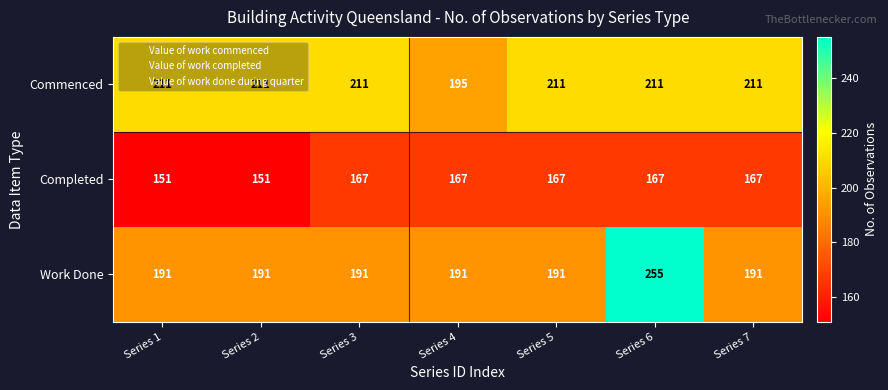

True or false: Completed has a value of 167 at Series 3.

True